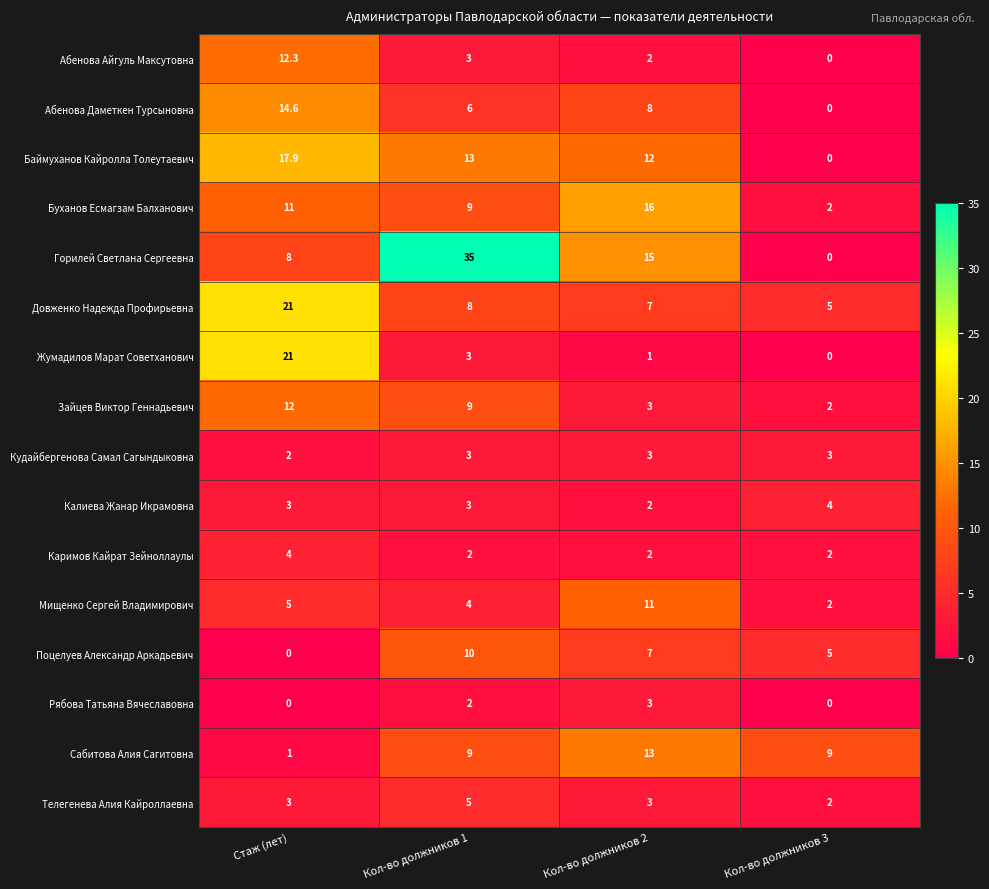

True or false: Мищенко Сергей Владимирович has a value of 2.3 at Кол-во должников 1.

False